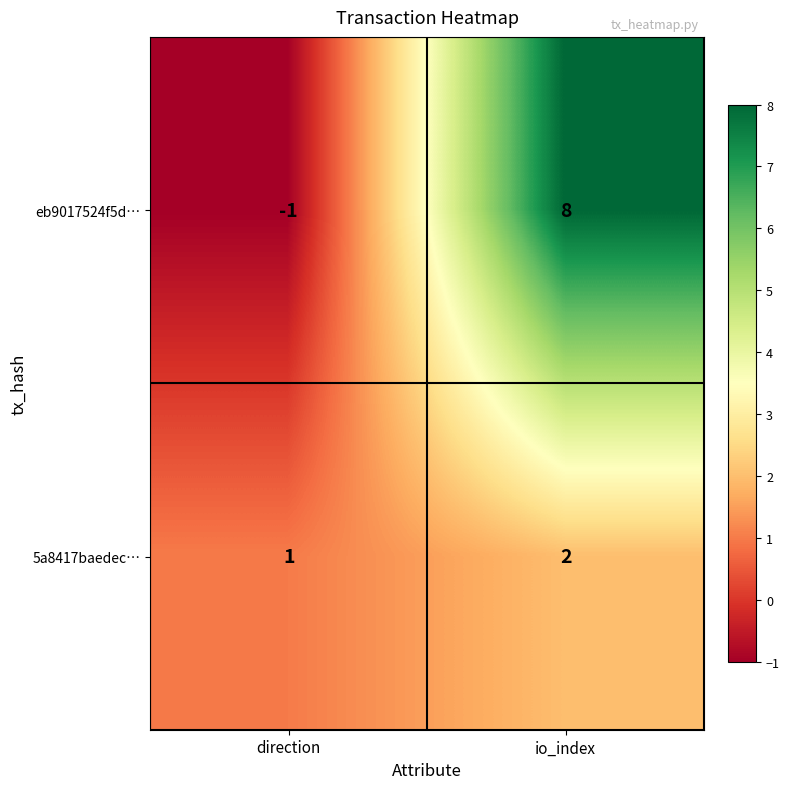

At which category does the chart reach its minimum across all series?

direction